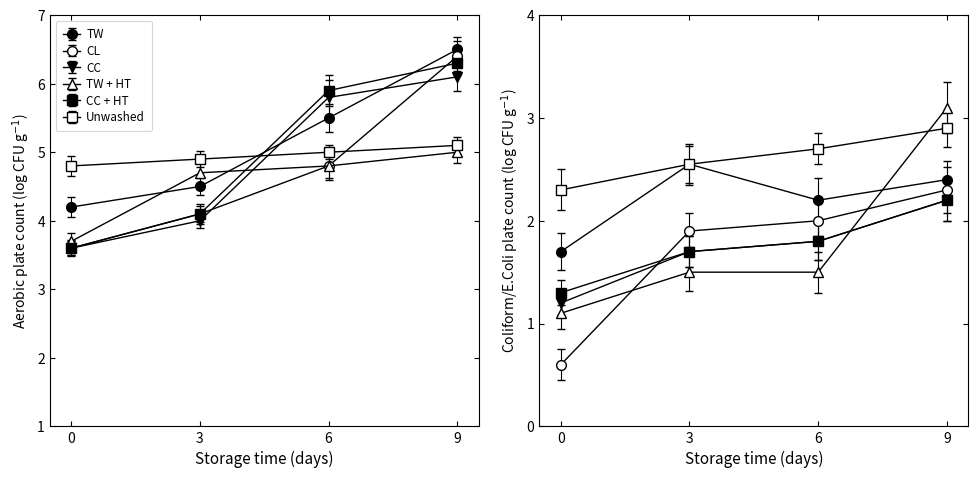

Does the chart display data point markers on the line(s)?

Yes